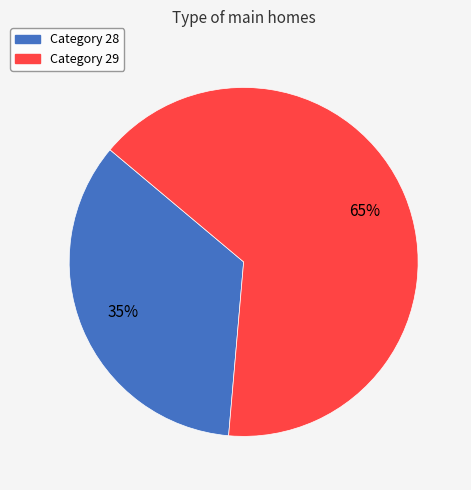

Does any single category account for the majority?

Yes